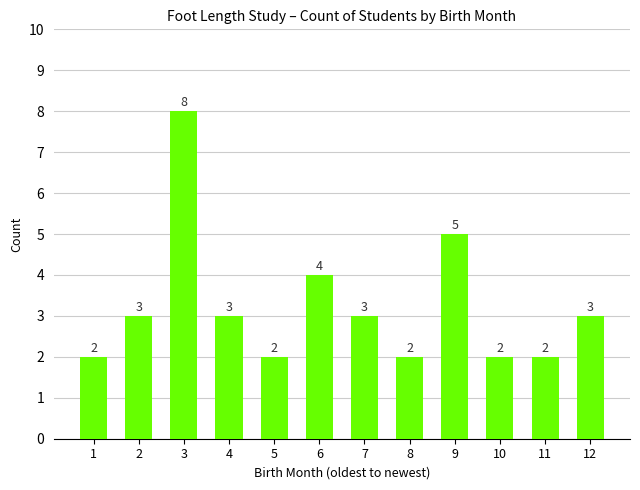

How many values are between 2 and 4?

10